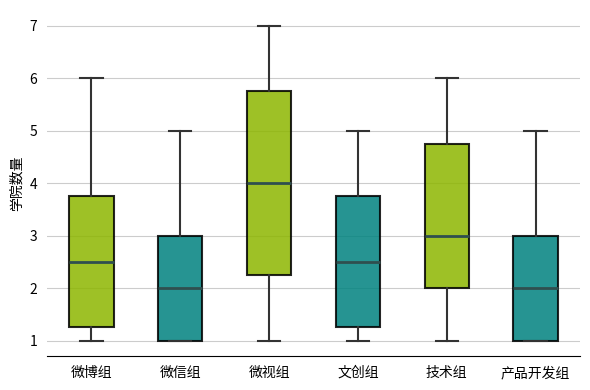

Reading left to right, read every box against the y-axis: the position of its median line, the range the box covers, and the ends of its whiskers. The values are not printed on the chart, so give them approximately, as read against the axis.

微博组: median 2.5, box 1.3 to 3.8, whiskers 1.0 to 6.0
微信组: median 2.0, box 1.0 to 3.0, whiskers 1.0 to 5.0
微视组: median 4.0, box 2.3 to 5.8, whiskers 1.0 to 7.0
文创组: median 2.5, box 1.3 to 3.8, whiskers 1.0 to 5.0
技术组: median 3.0, box 2.0 to 4.8, whiskers 1.0 to 6.0
产品开发组: median 2.0, box 1.0 to 3.0, whiskers 1.0 to 5.0